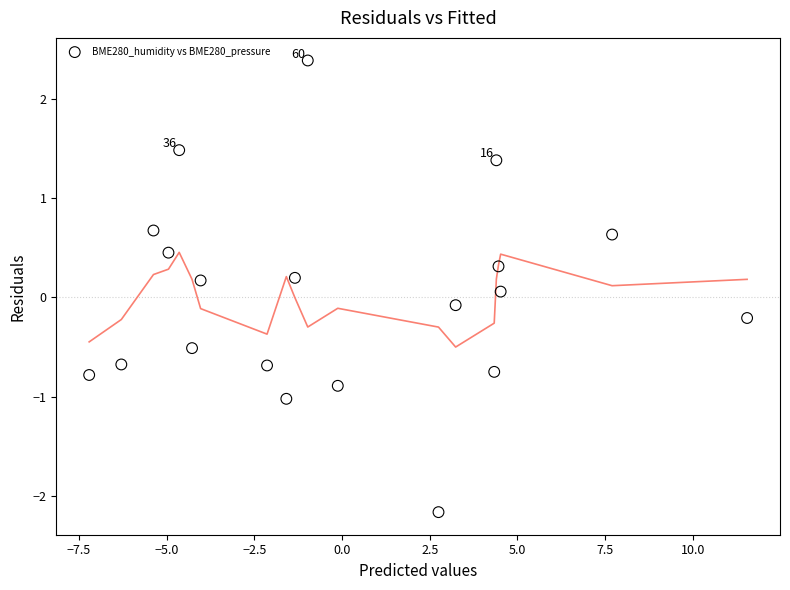

What is the range of X values (max minus min)?

18.8